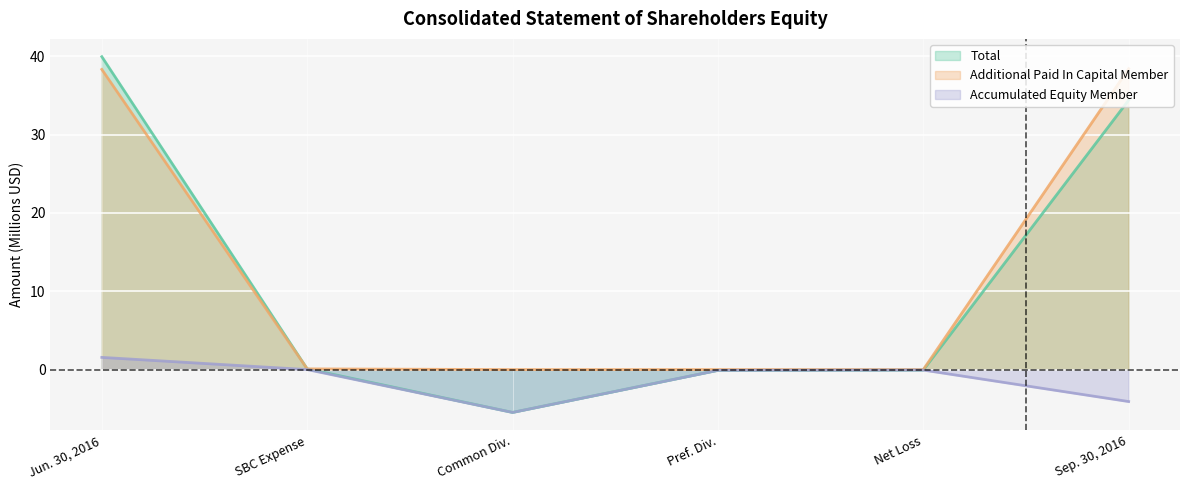

Reading left to right, transcribe all the data shown in this chart.

Total: 39.9	0.1	-5.5	-0.1	-0.1	34.4
Additional Paid In Capital Member: 38.3	0.1	0.0	0.0	0.0	38.4
Accumulated Equity Member: 1.6	0.0	-5.5	-0.1	-0.1	-4.1